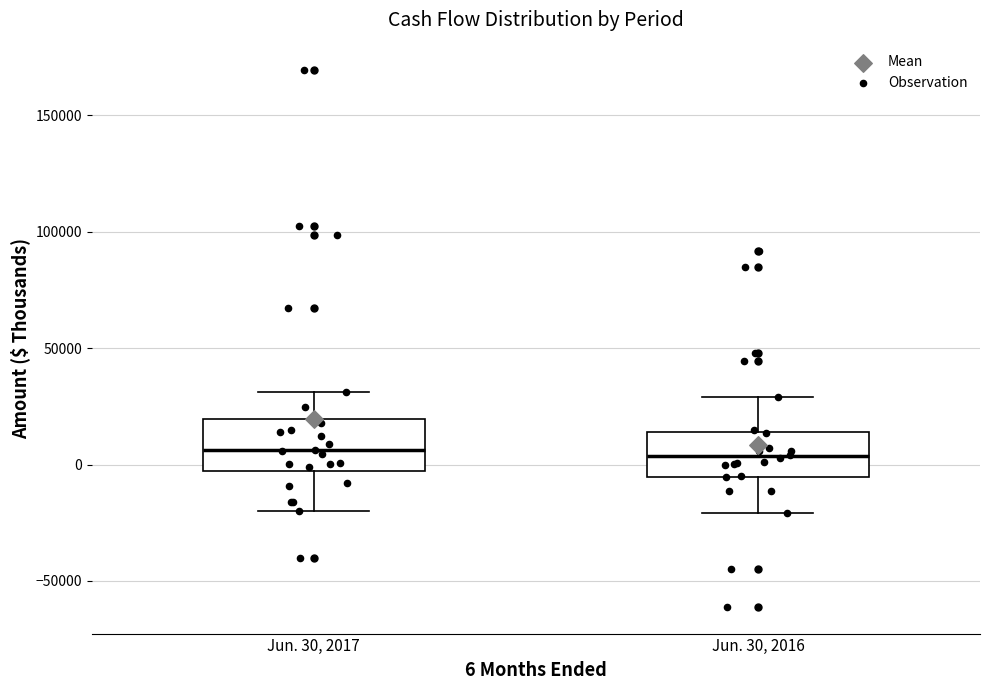

Where is the upper edge of the box for Jun. 30, 2017 on the y-axis? The values are not printed on the chart, so give them approximately, as read against the axis.

20000